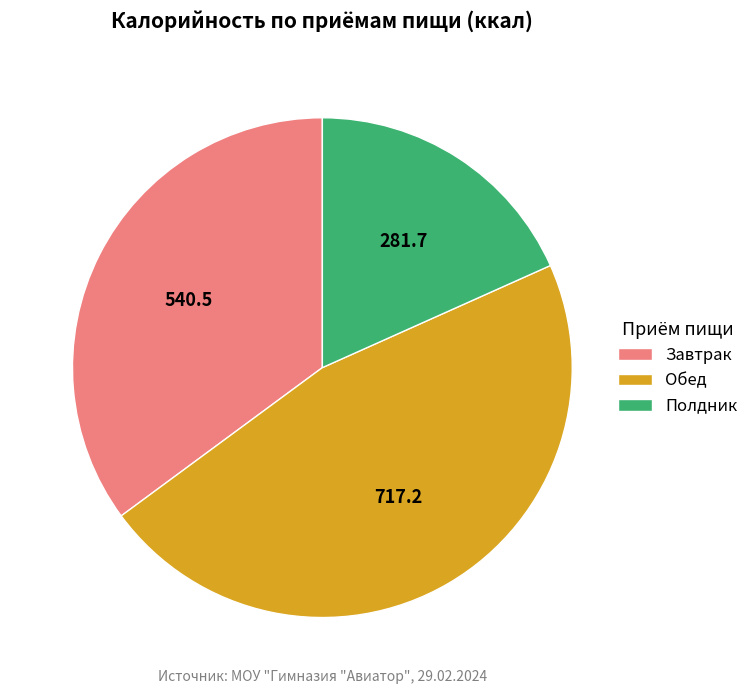

Is the sum of Обед and Полдник greater than half?

Yes